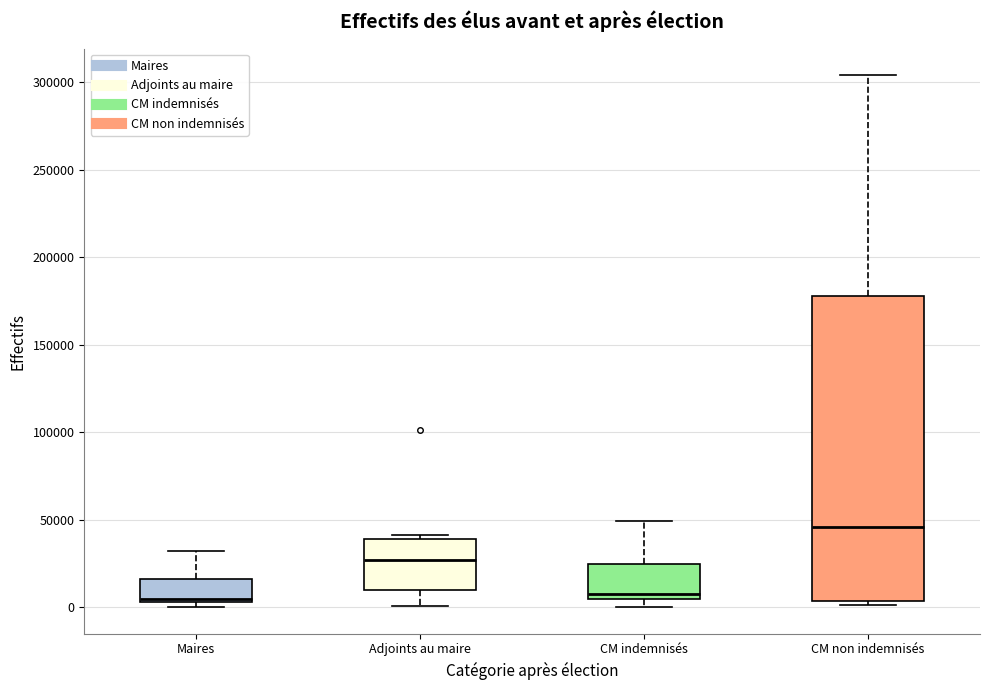

Where is the upper edge of the box for CM non indemnisés on the y-axis? The values are not printed on the chart, so give them approximately, as read against the axis.

180000